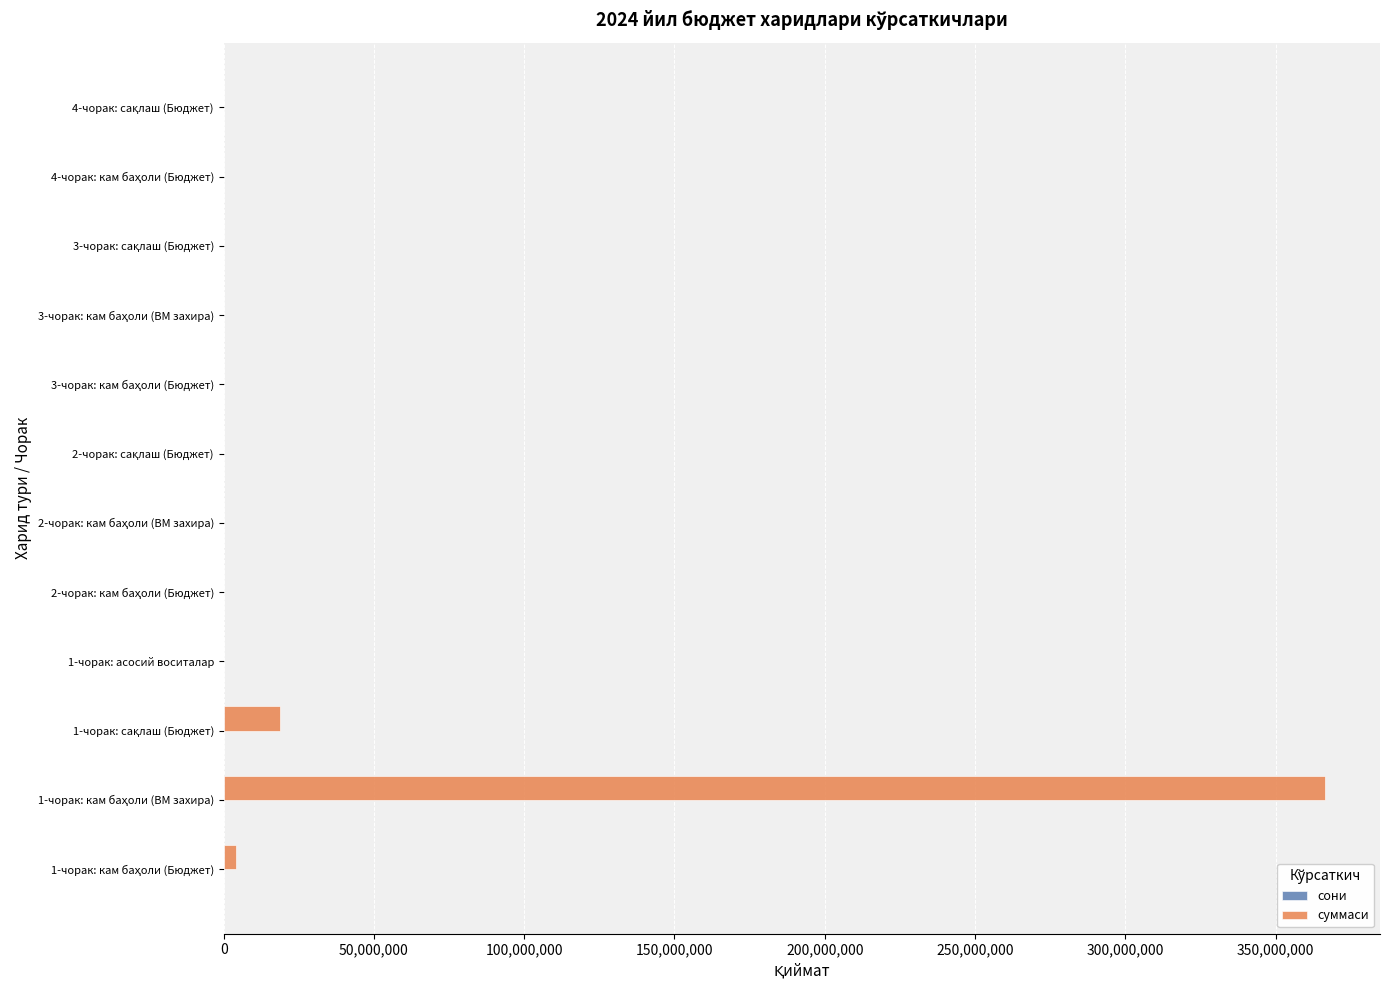

Which series has the largest total across all categories?

суммаси